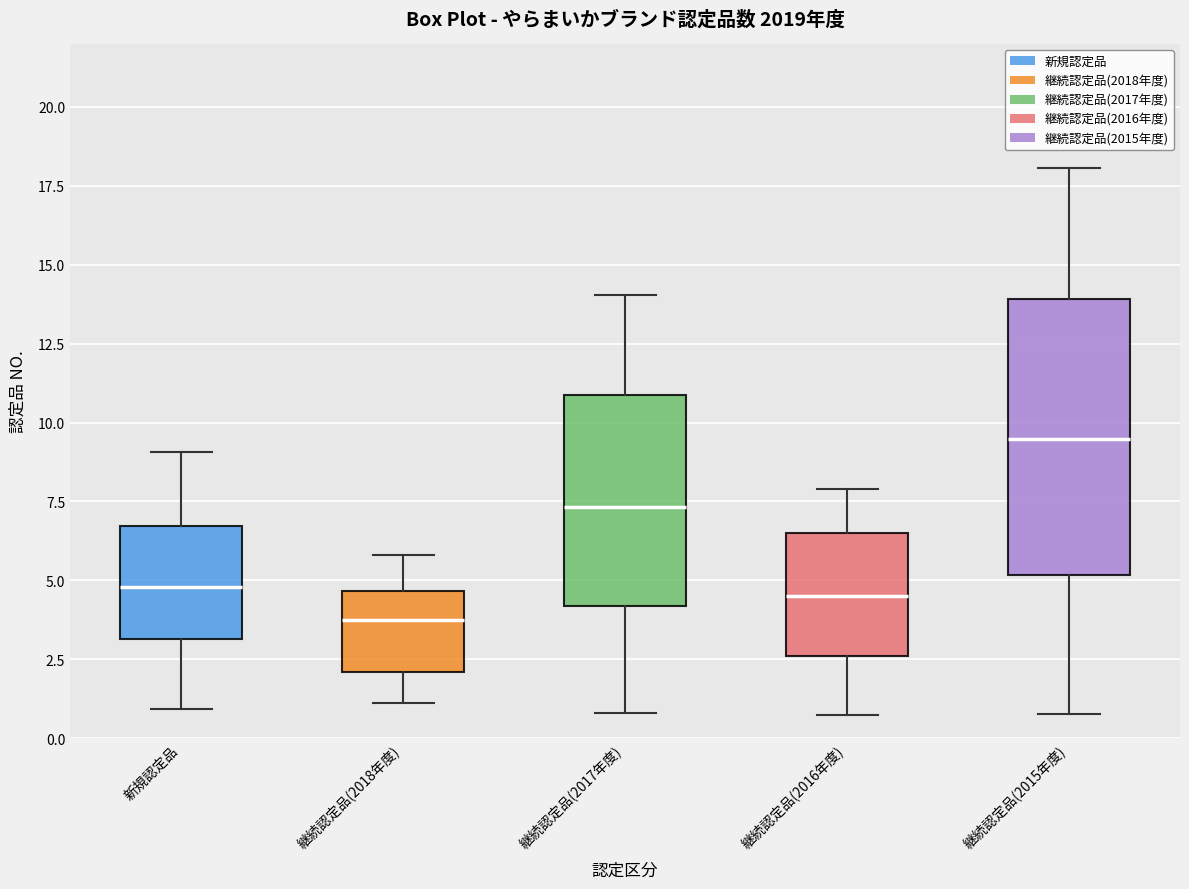

Reading left to right, read every box against the y-axis: the position of its median line, the range the box covers, and the ends of its whiskers. The values are not printed on the chart, so give them approximately, as read against the axis.

新規認定品: median 5.0, box 3.0 to 6.5, whiskers 1.0 to 9.0
継続認定品(2018年度): median 3.5, box 2.0 to 4.5, whiskers 1.0 to 6.0
継続認定品(2017年度): median 7.5, box 4.0 to 11.0, whiskers 1.0 to 14.0
継続認定品(2016年度): median 4.5, box 2.5 to 6.5, whiskers 0.5 to 8.0
継続認定品(2015年度): median 9.5, box 5.0 to 14.0, whiskers 1.0 to 18.0